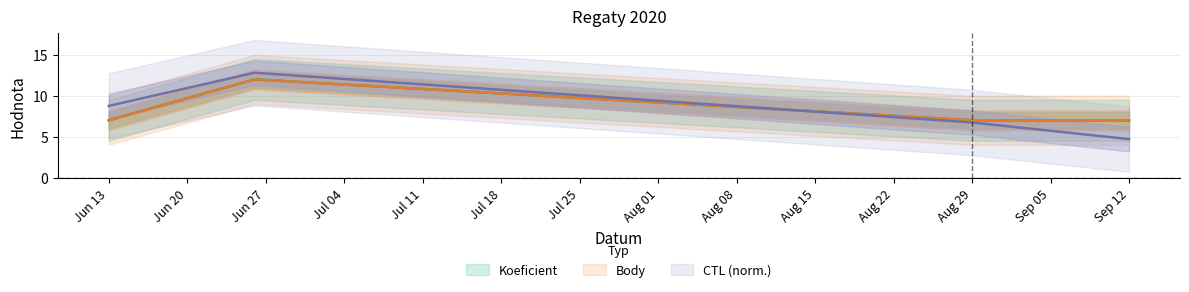

Where is Body nearest to the value 9?

Jun 13